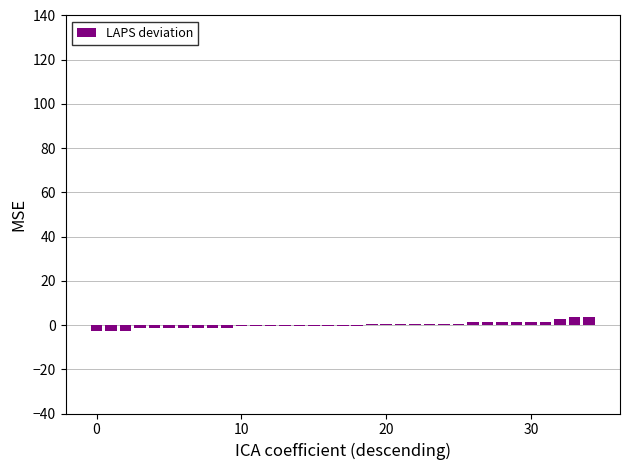

Reading left to right, what are all the values shown in this chart?

-2.5	-2.5	-2.5	-1.5	-1.5	-1.5	-1.5	-1.5	-1.5	-1.5	-0.5	-0.5	-0.5	-0.5	-0.5	-0.5	-0.5	-0.5	-0.5	0.5	0.5	0.5	0.5	0.5	0.5	0.5	1.5	1.5	1.5	1.5	1.5	1.5	2.5	3.5	3.5